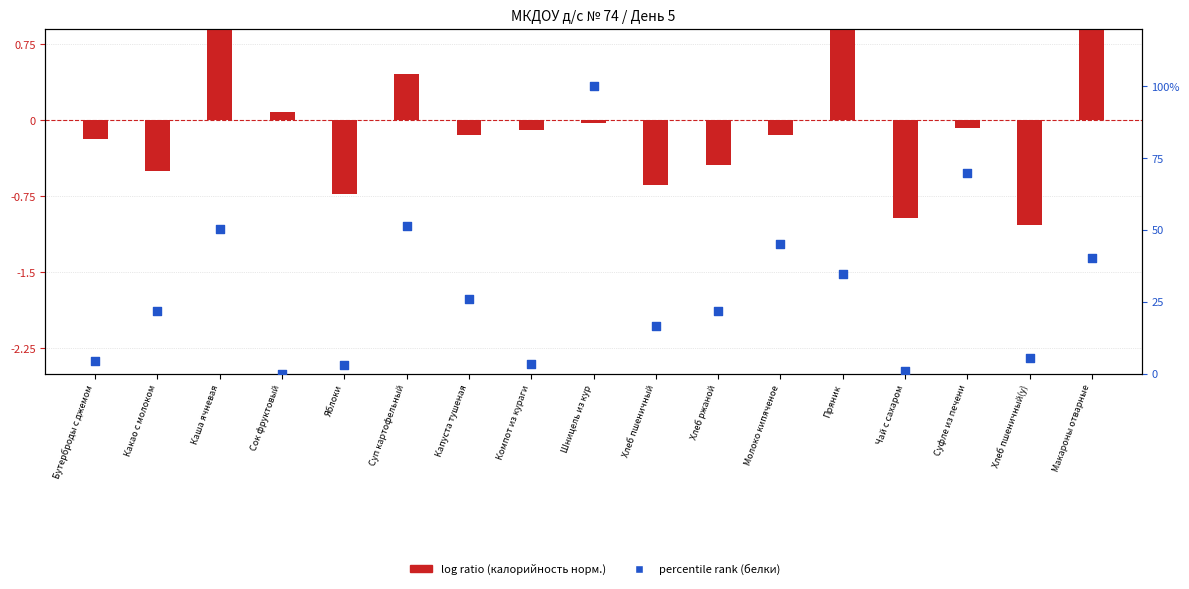

Which series contains the lowest Y value?

log ratio